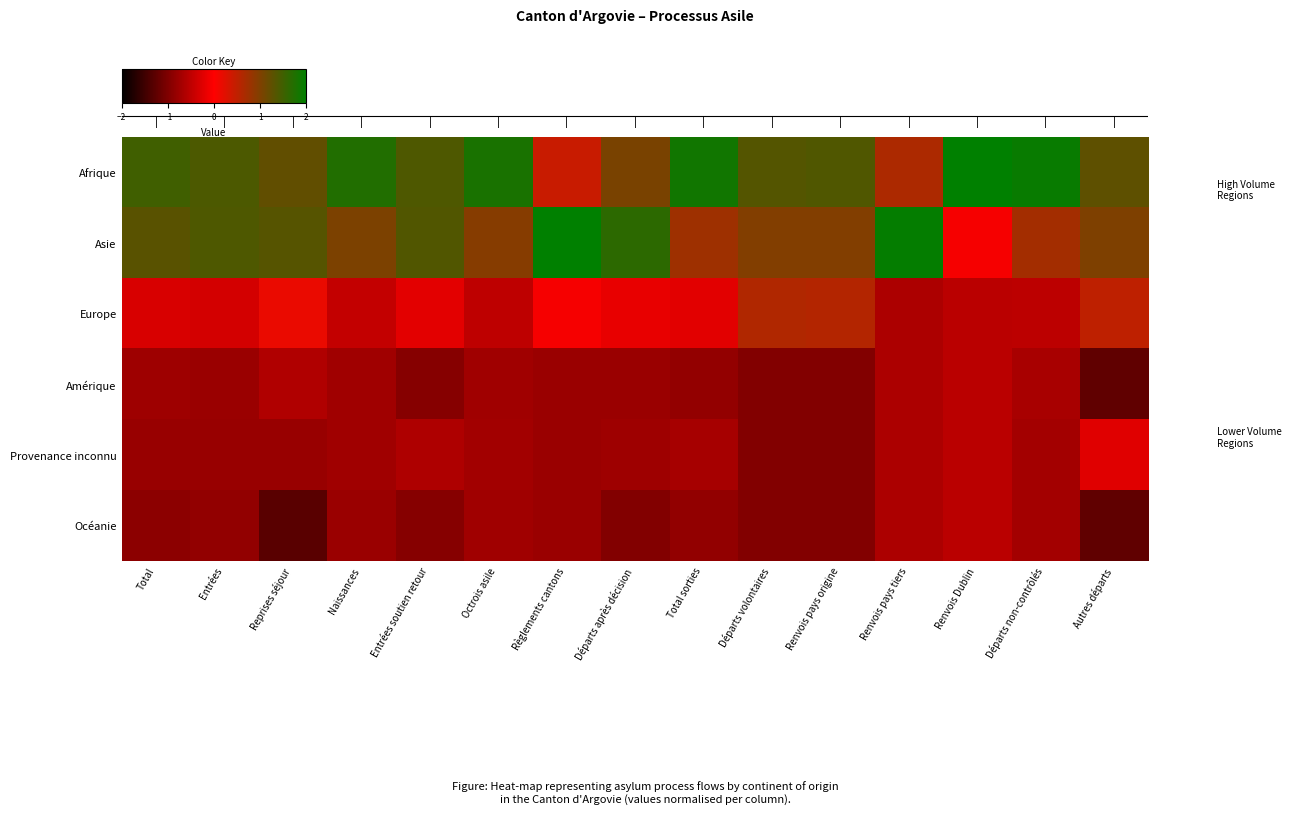

What is the spread (max minus min) of values at Entrées?

2.3